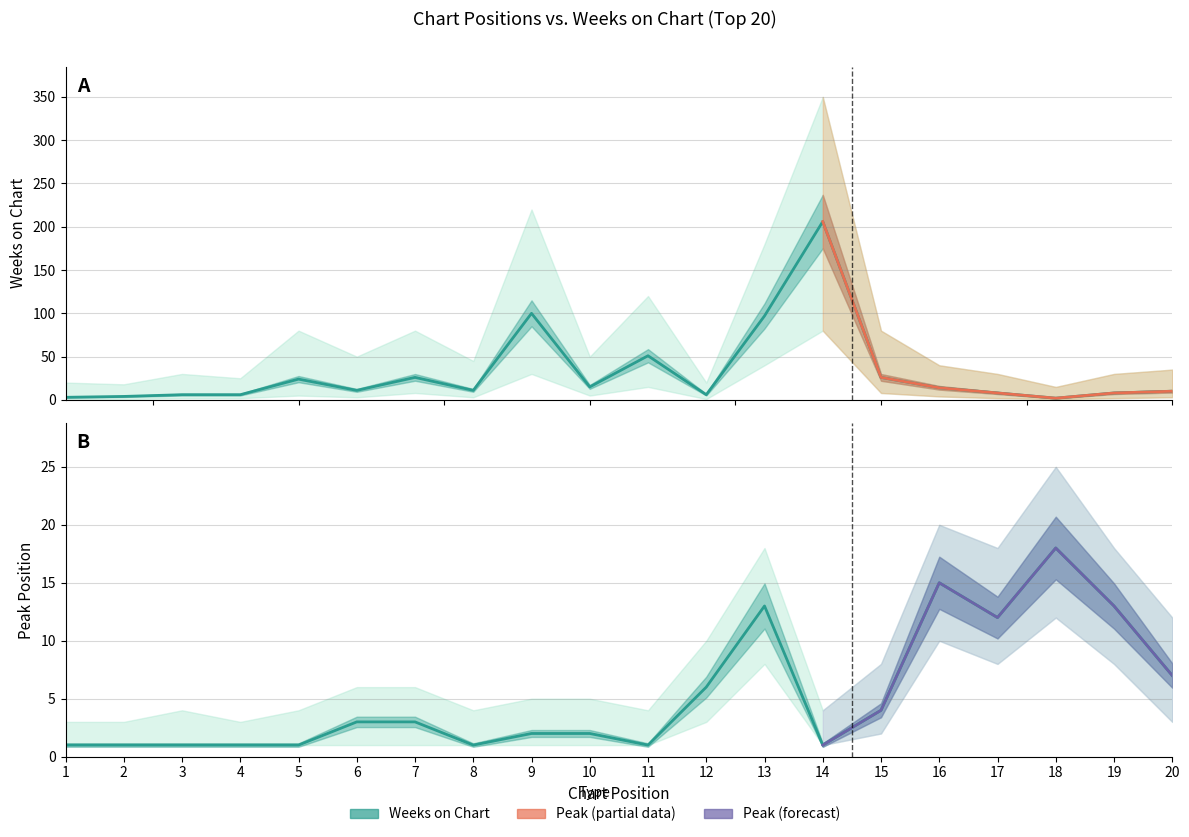

What is the difference between the highest and lowest values at 17?

4